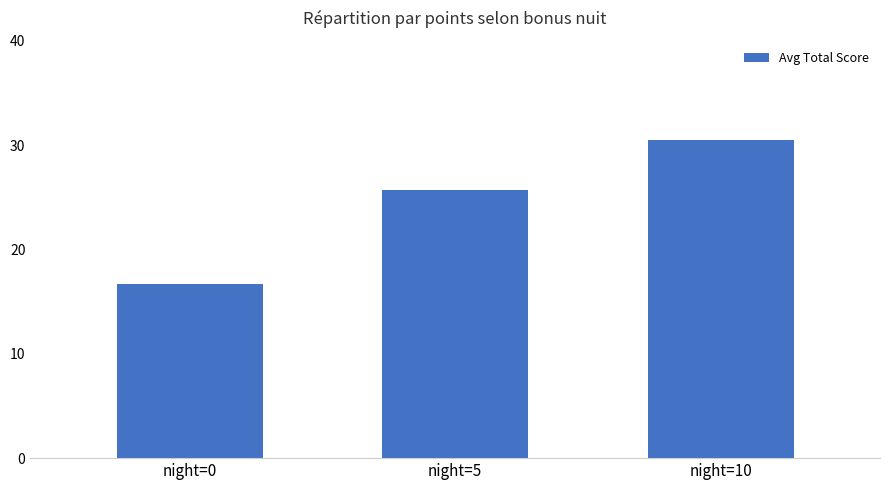

Are the bars horizontal?

No